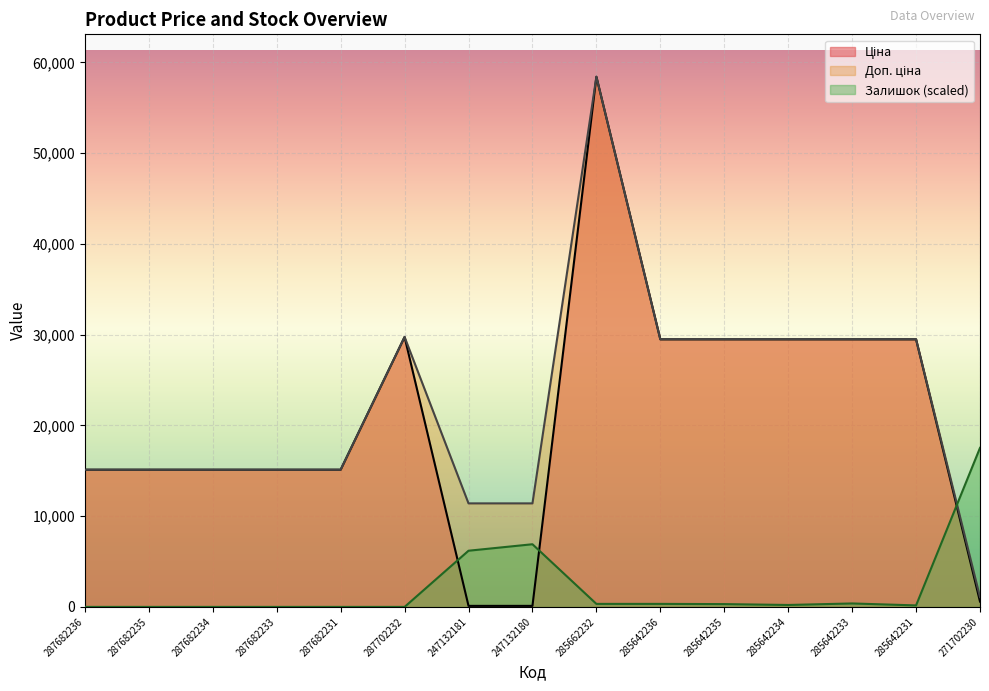

List the labels in order of Доп. ціна value, smallest first.

271702230, 247132181, 247132180, 287682236, 287682235, 287682234, 287682233, 287682231, 285642236, 285642235, 285642234, 285642233, 285642231, 287702232, 285662232